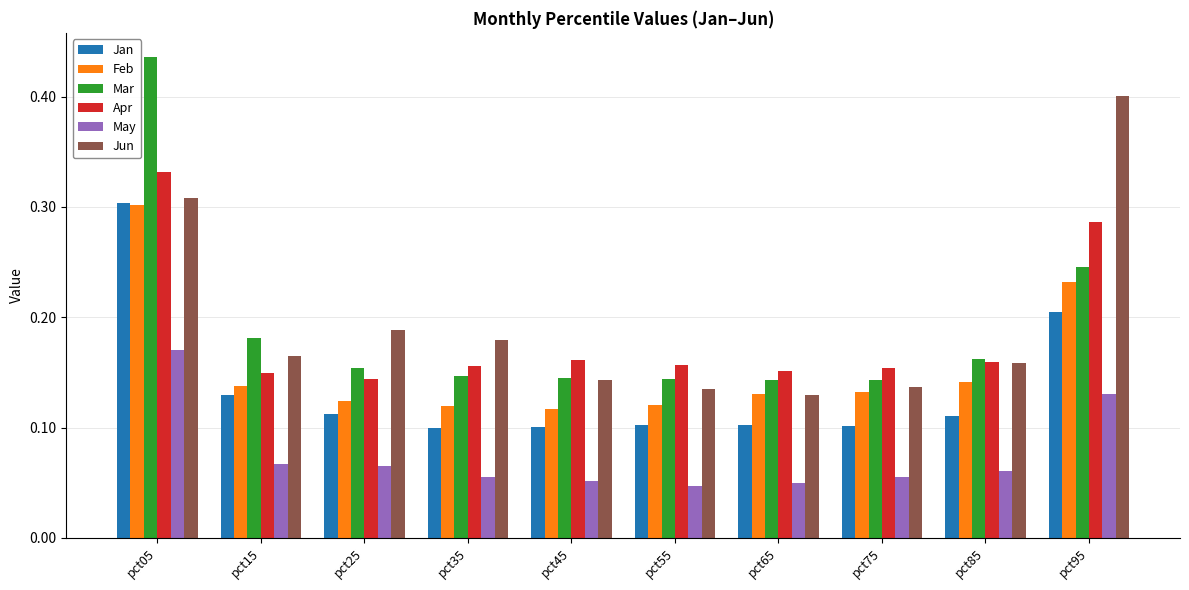

How many categories are shown in the chart?

10